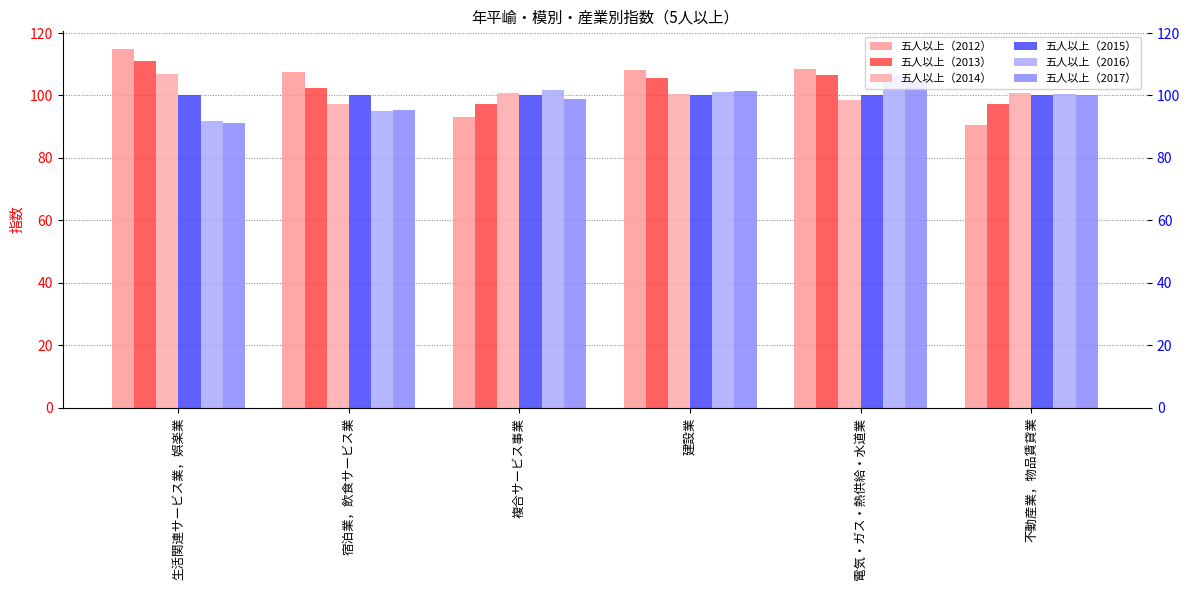

What is the total value across all series at 生活関連サービス業，娯楽業?

615.8